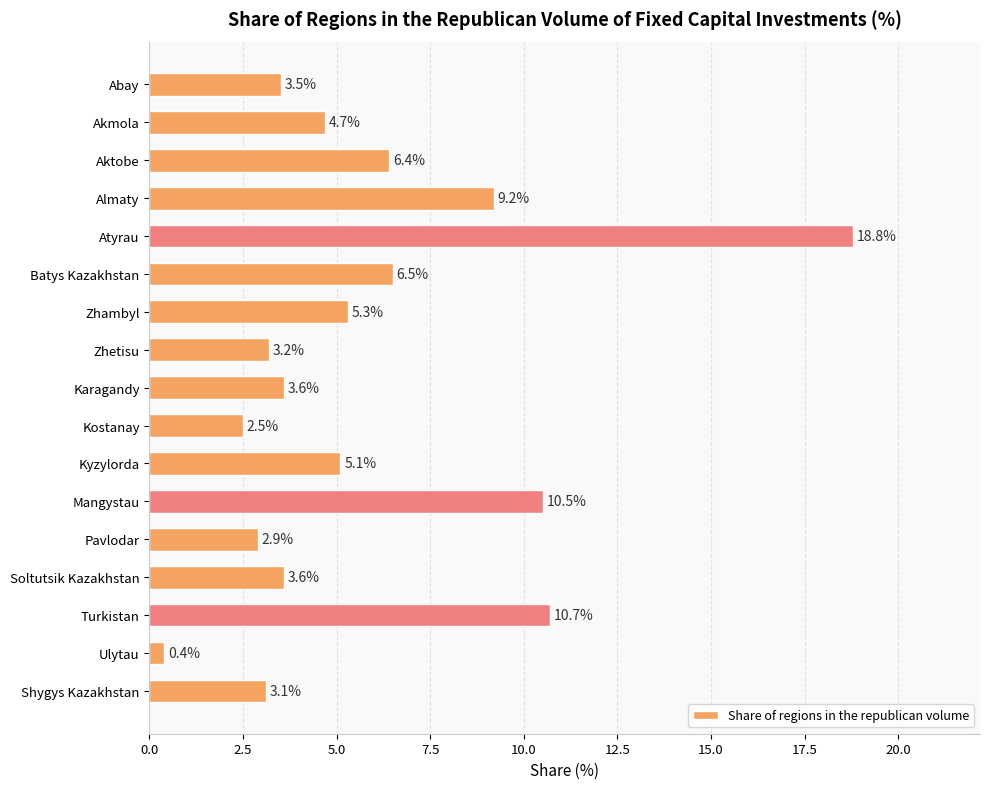

Reading bottom to top, extract all data points from this chart.

3.1	0.4	10.7	3.6	2.9	10.5	5.1	2.5	3.6	3.2	5.3	6.5	18.8	9.2	6.4	4.7	3.5